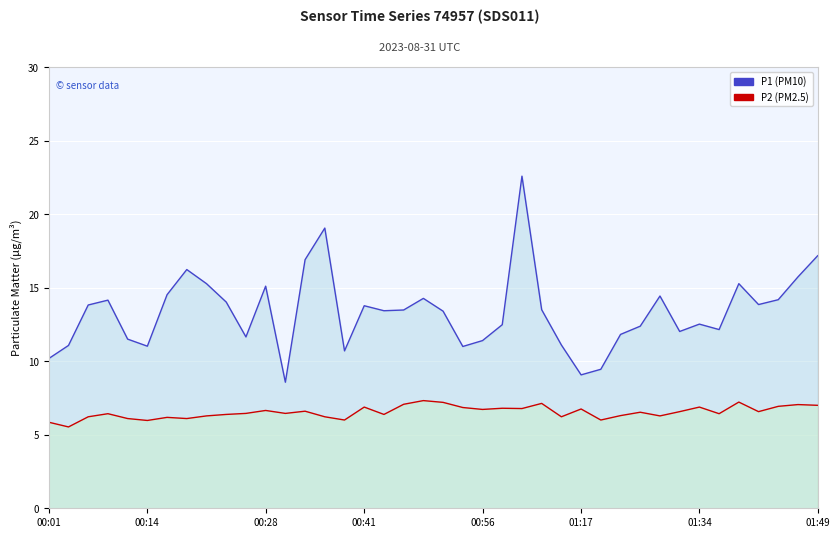

What position from the right is 23?

17